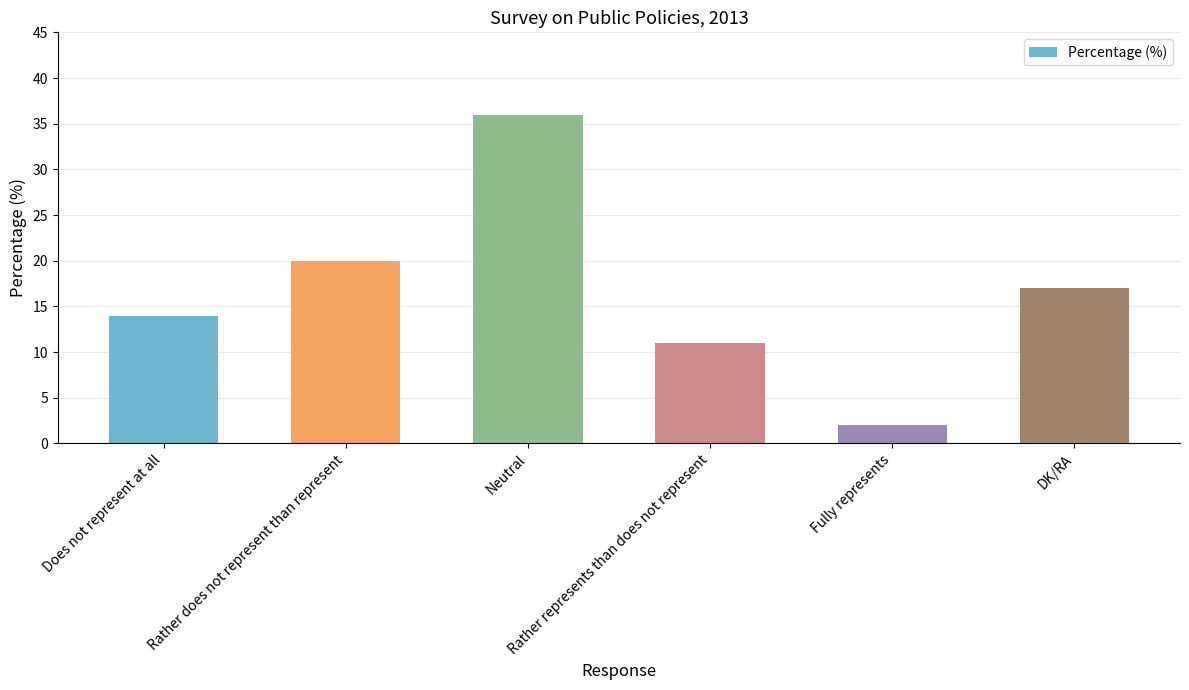

Reading left to right, list all the values displayed in this chart.

Does not represent at all=14	Rather does not represent than represent=20	Neutral=36	Rather represents than does not represent=11	Fully represents=2	DK/RA=17